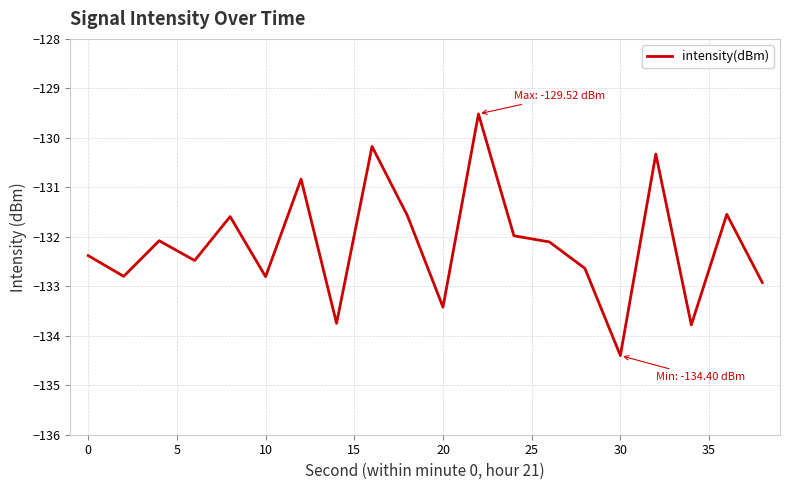

Does the chart have visible grid lines?

Yes